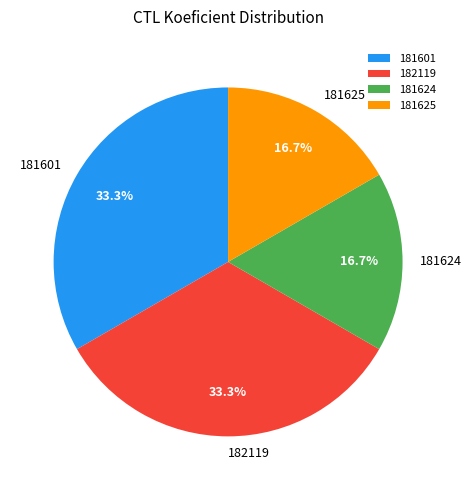

Is it true that 181624 is 17% of the pie?

True